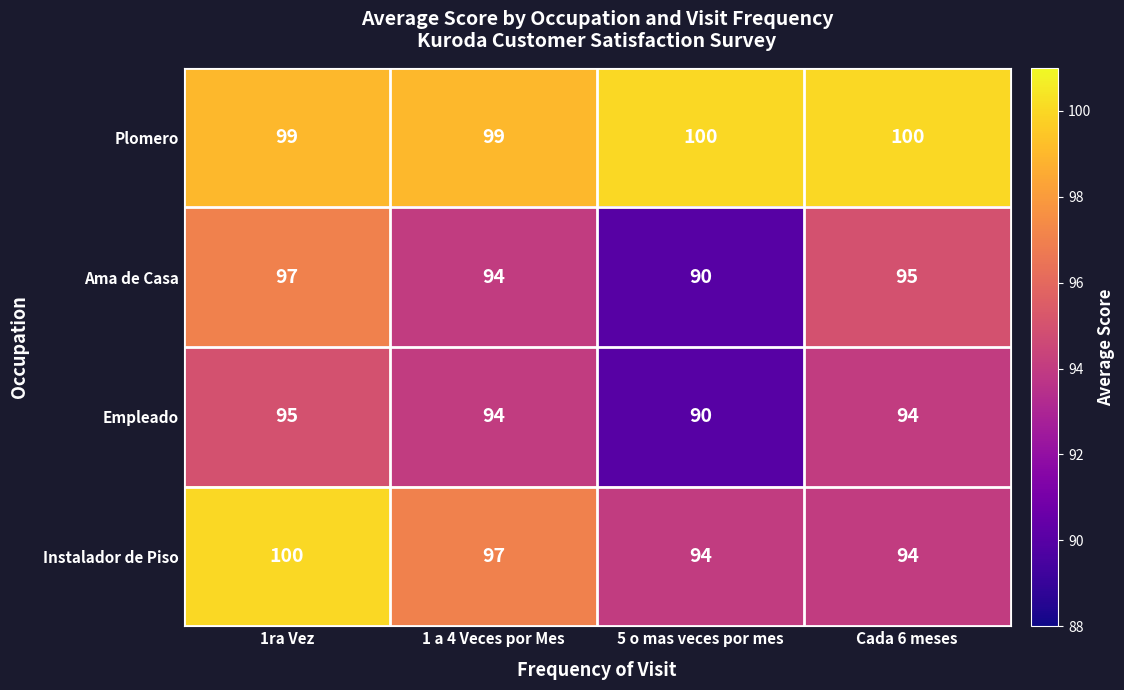

At which category is the sum across all series the highest?

1ra Vez